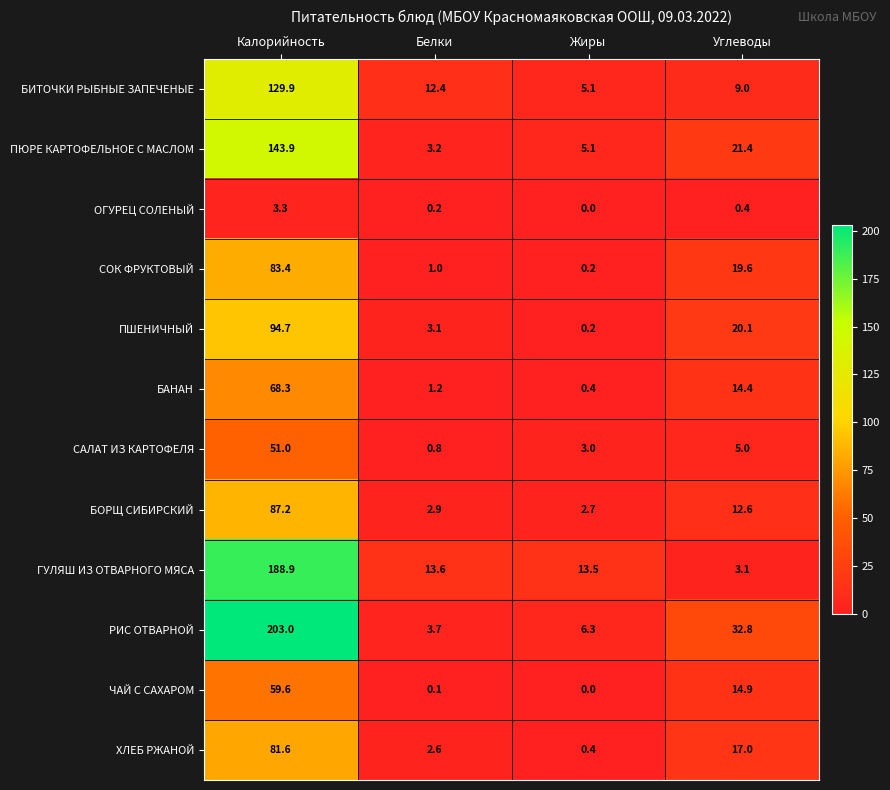

Rank the series at Углеводы from lowest to highest value.

ОГУРЕЦ СОЛЕНЫЙ, ГУЛЯШ ИЗ ОТВАРНОГО МЯСА, САЛАТ ИЗ КАРТОФЕЛЯ, БИТОЧКИ РЫБНЫЕ ЗАПЕЧЕНЫЕ, БОРЩ СИБИРСКИЙ, БАНАН, ЧАЙ С САХАРОМ, ХЛЕБ РЖАНОЙ, СОК ФРУКТОВЫЙ, ПШЕНИЧНЫЙ, ПЮРЕ КАРТОФЕЛЬНОЕ С МАСЛОМ, РИС ОТВАРНОЙ